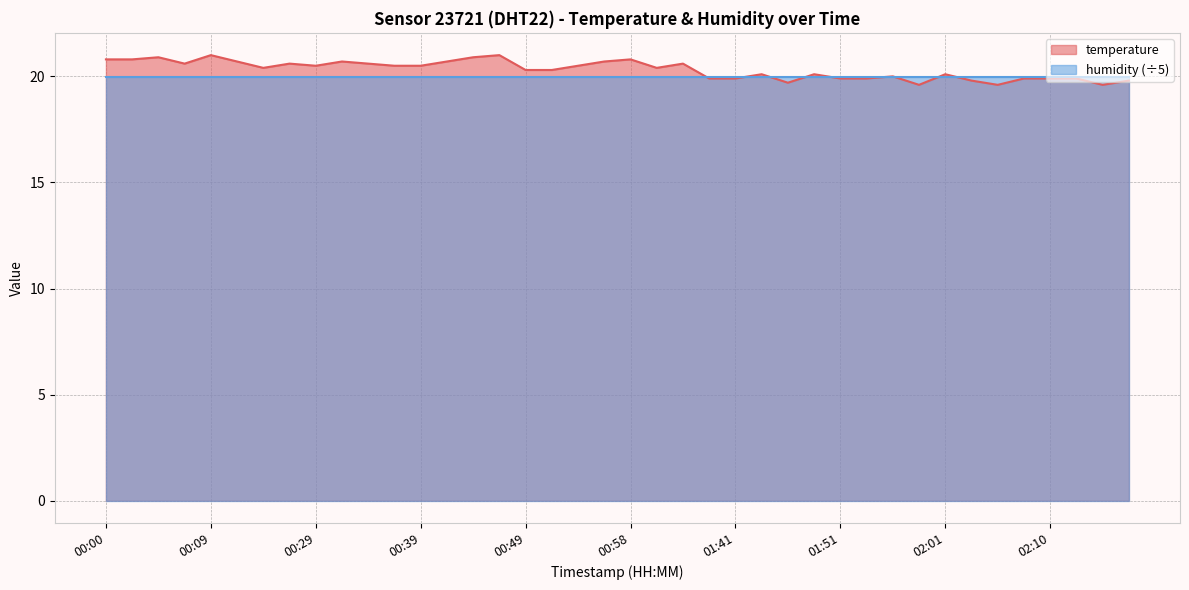

Which category has the highest value across all series?

00:09